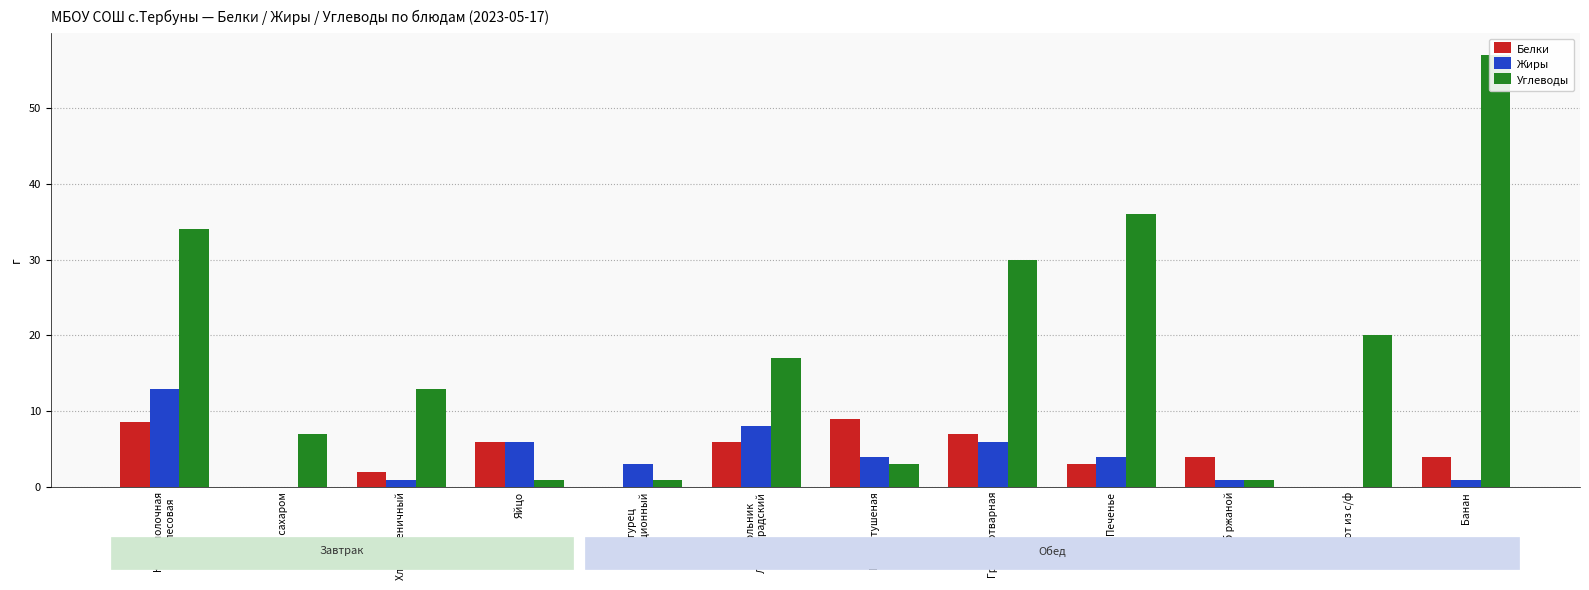

At Банан, list the series in order from smallest to largest.

Жиры, Белки, Углеводы